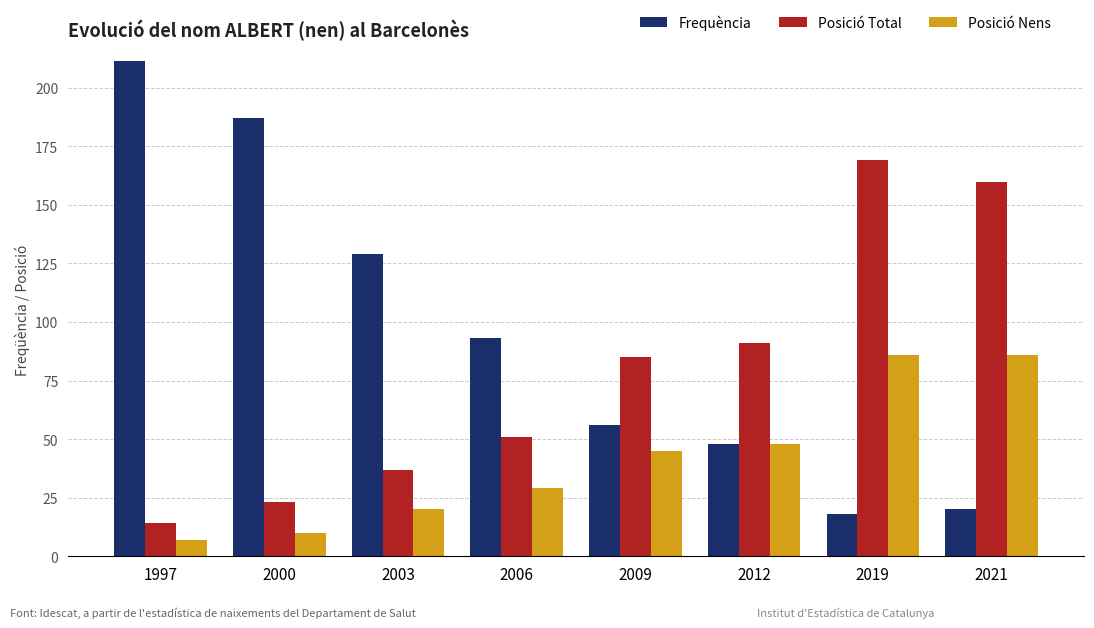

What is the spread (max minus min) of values at 2000?

177